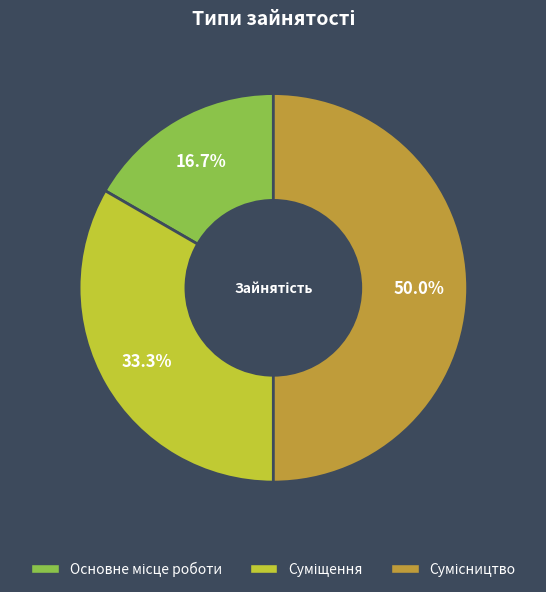

Rank the categories by value from highest to lowest.

Сумісництво, Суміщення, Основне місце роботи